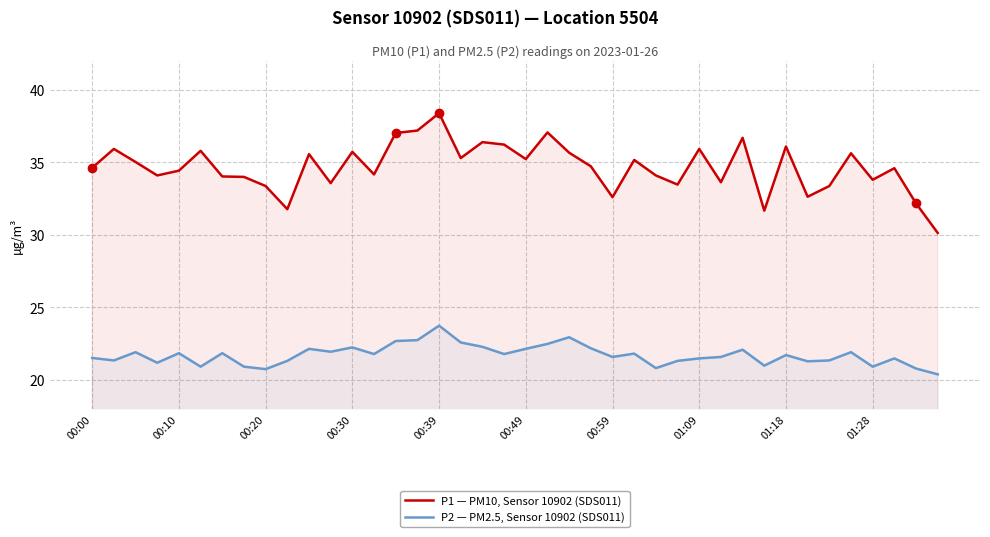

True or false: P2 — PM2.5, Sensor 10902 (SDS011) has a value of 5.3 at 01:28.

False